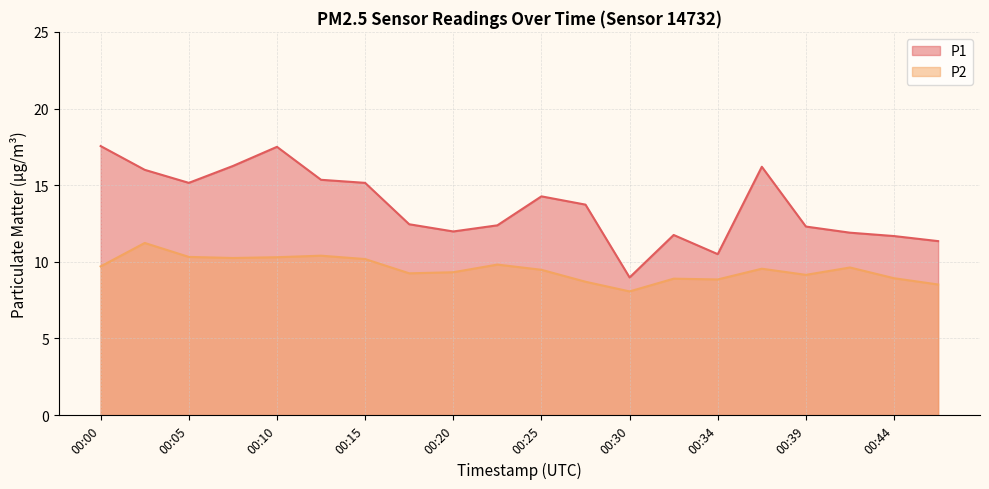

True or false: P2 and P1 intersect in this chart.

False